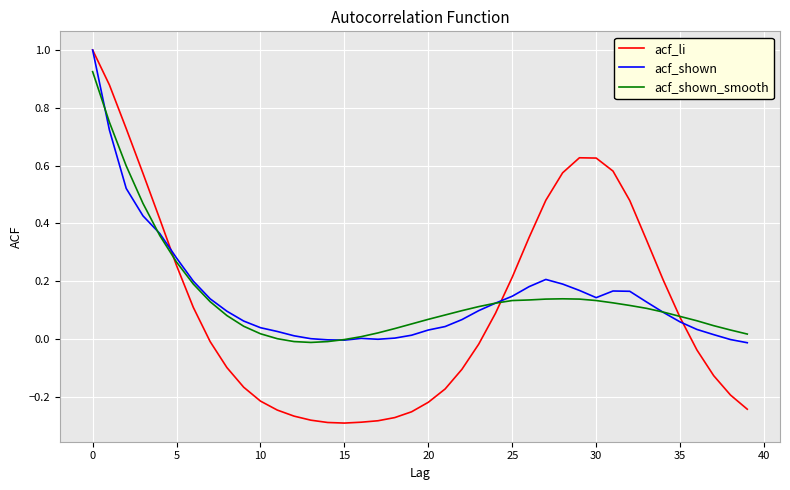

Which series has the widest spread of values?

acf_li